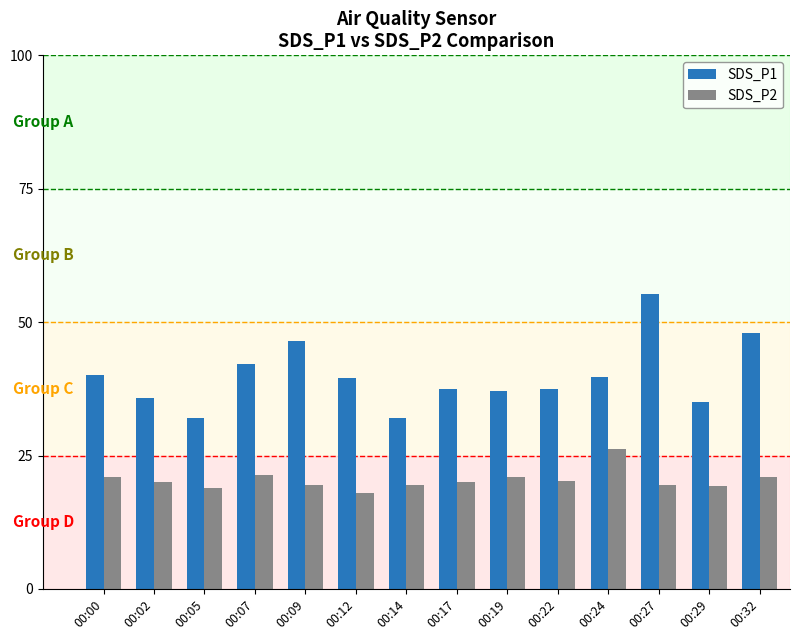

Does the chart contain stacked bars?

No